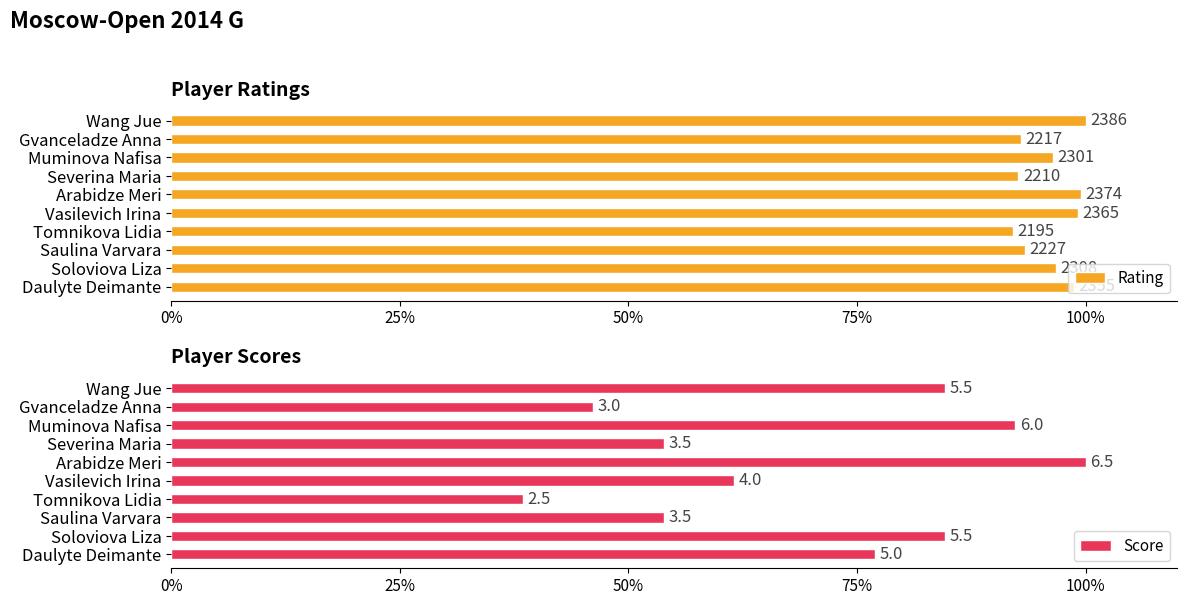

The value of Rating at Severina Maria is 92.6. True or false?

True